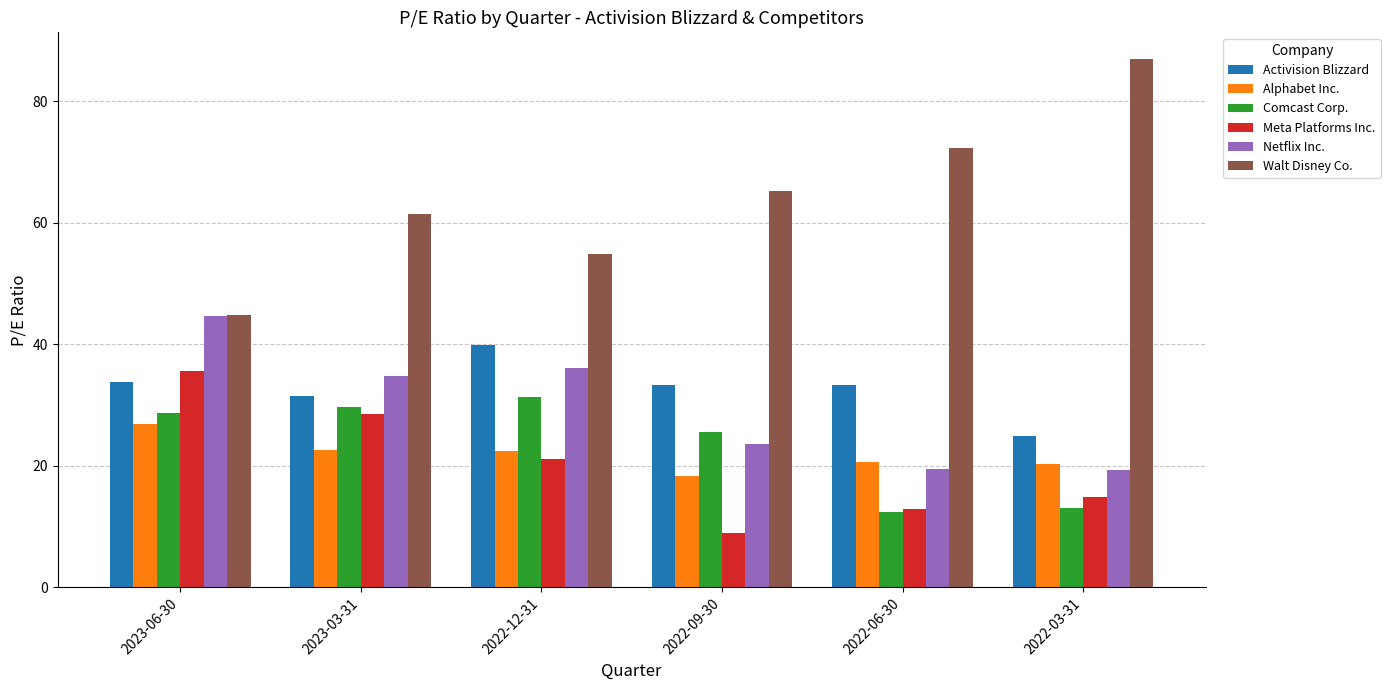

How many data points in Walt Disney Co. are less than 65?

3